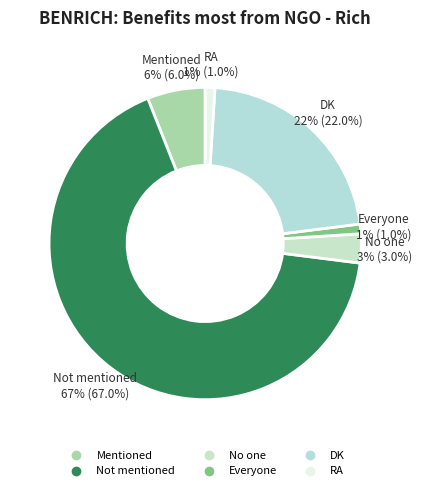

To the nearest percent, what is the difference between the largest and smallest slice percentages?

66%